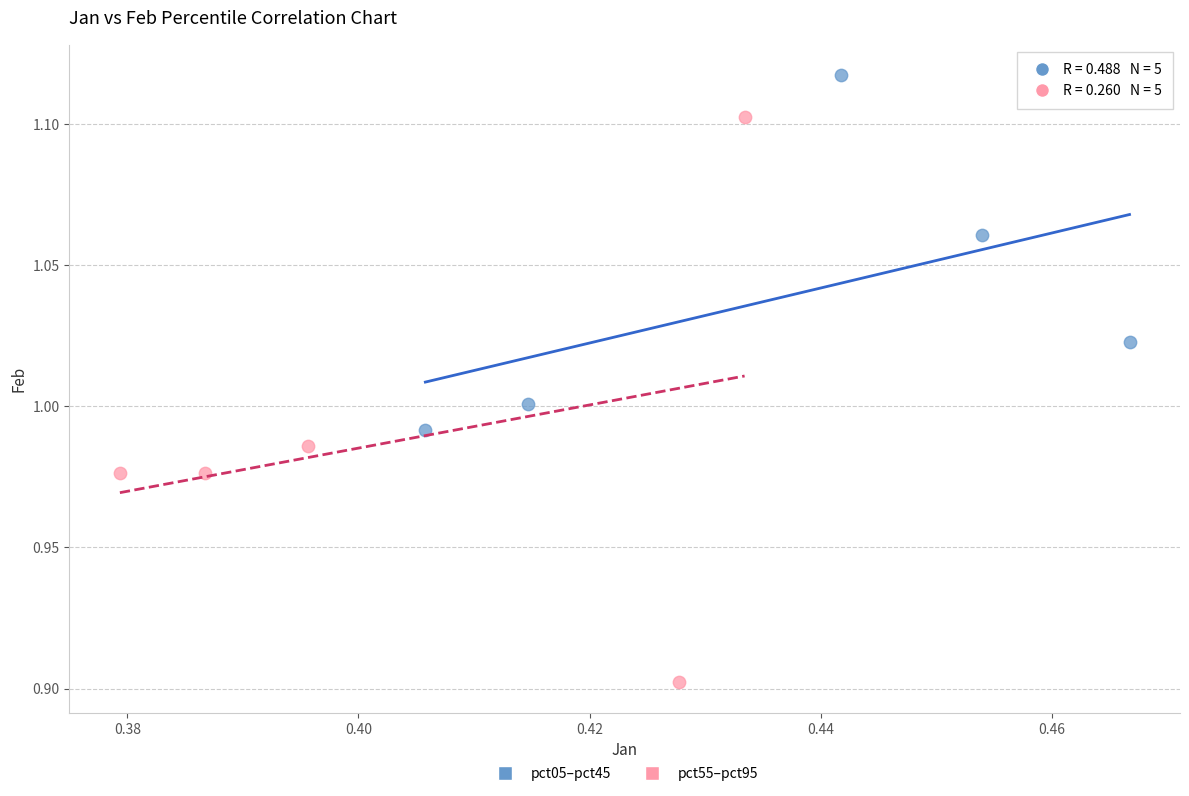

Which series has the widest spread of Y values?

pct55–pct95